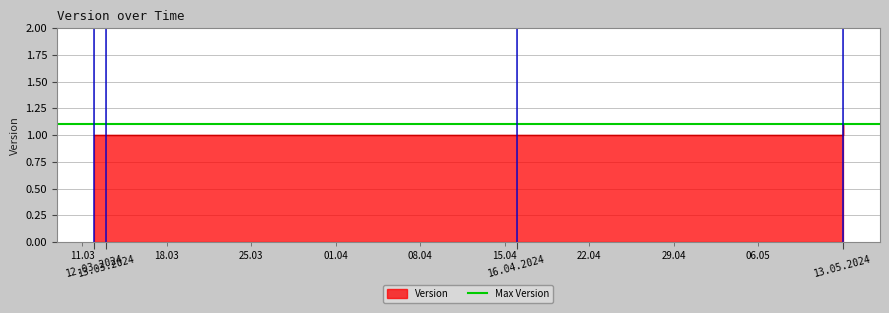

Which has a higher value, 13.05.2024 or 13.03.2024?

13.05.2024